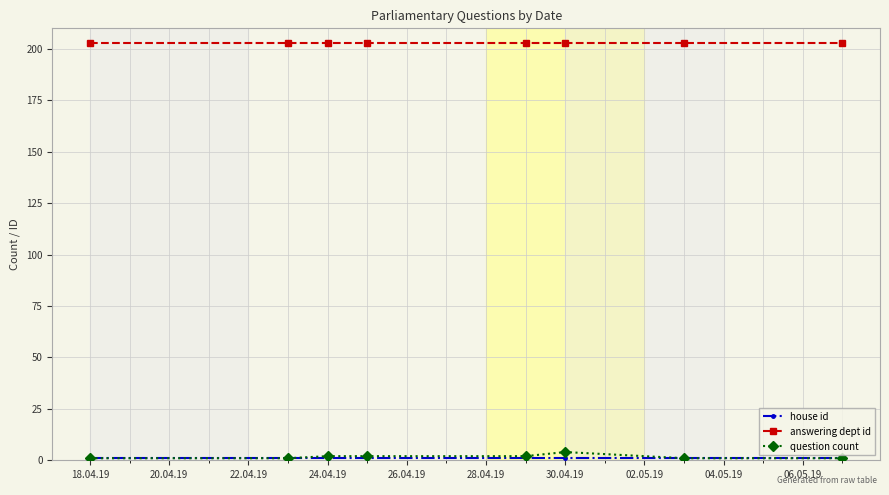

Does the chart display data point markers on the line(s)?

Yes